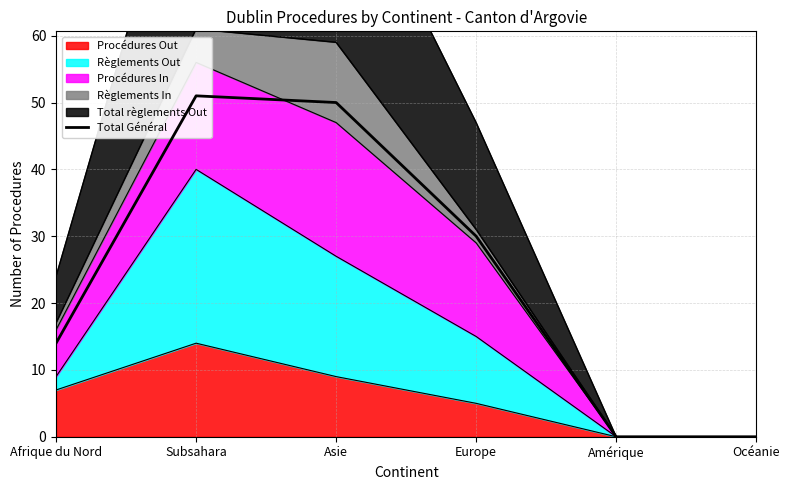

At which label does Procédures Out reach its peak?

Subsahara